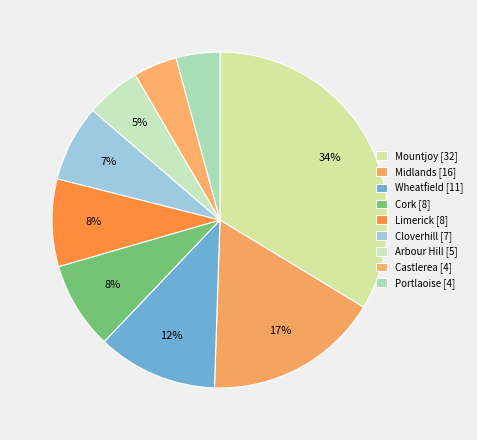

What is the ratio of the value at Limerick to the value at Cloverhill?

1.1